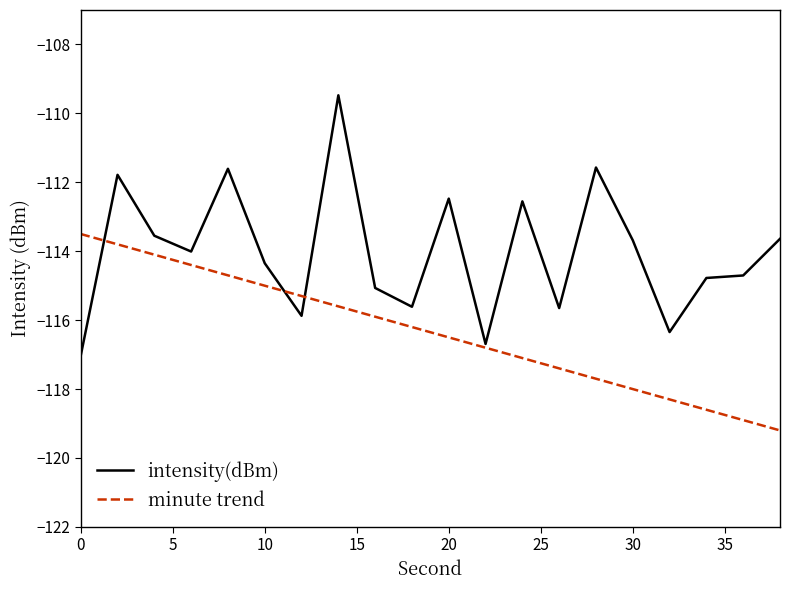

What is the smallest value displayed?

-119.2